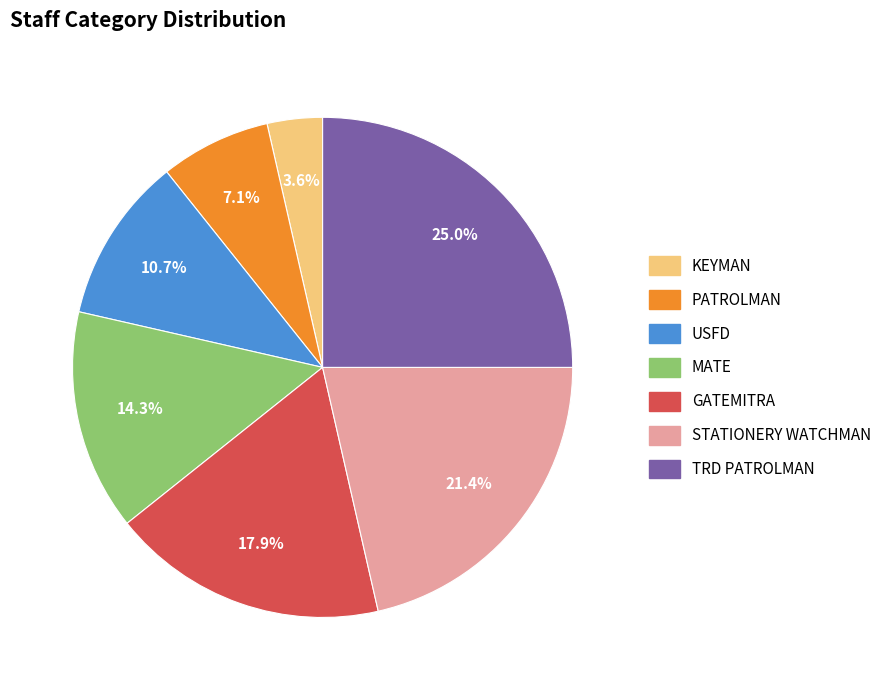

What percentage is the KEYMAN slice, to the nearest percent?

4%